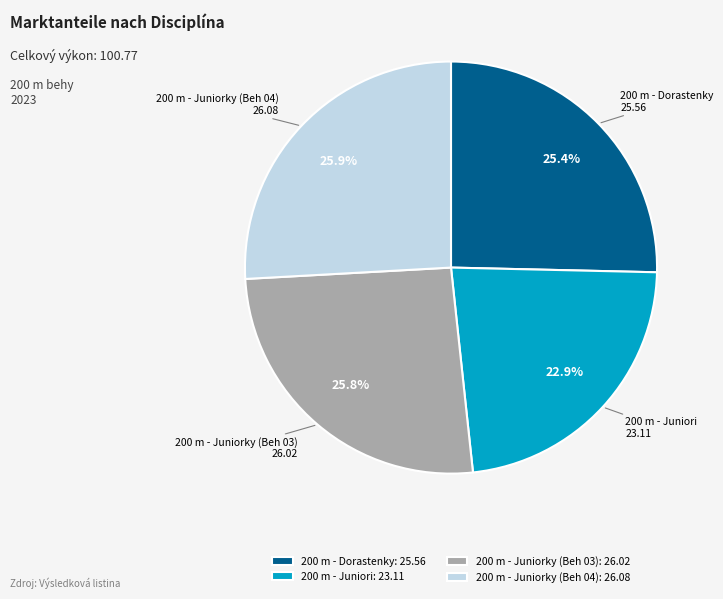

To the nearest percent, what portion does 200 m - Dorastenky represent?

25%